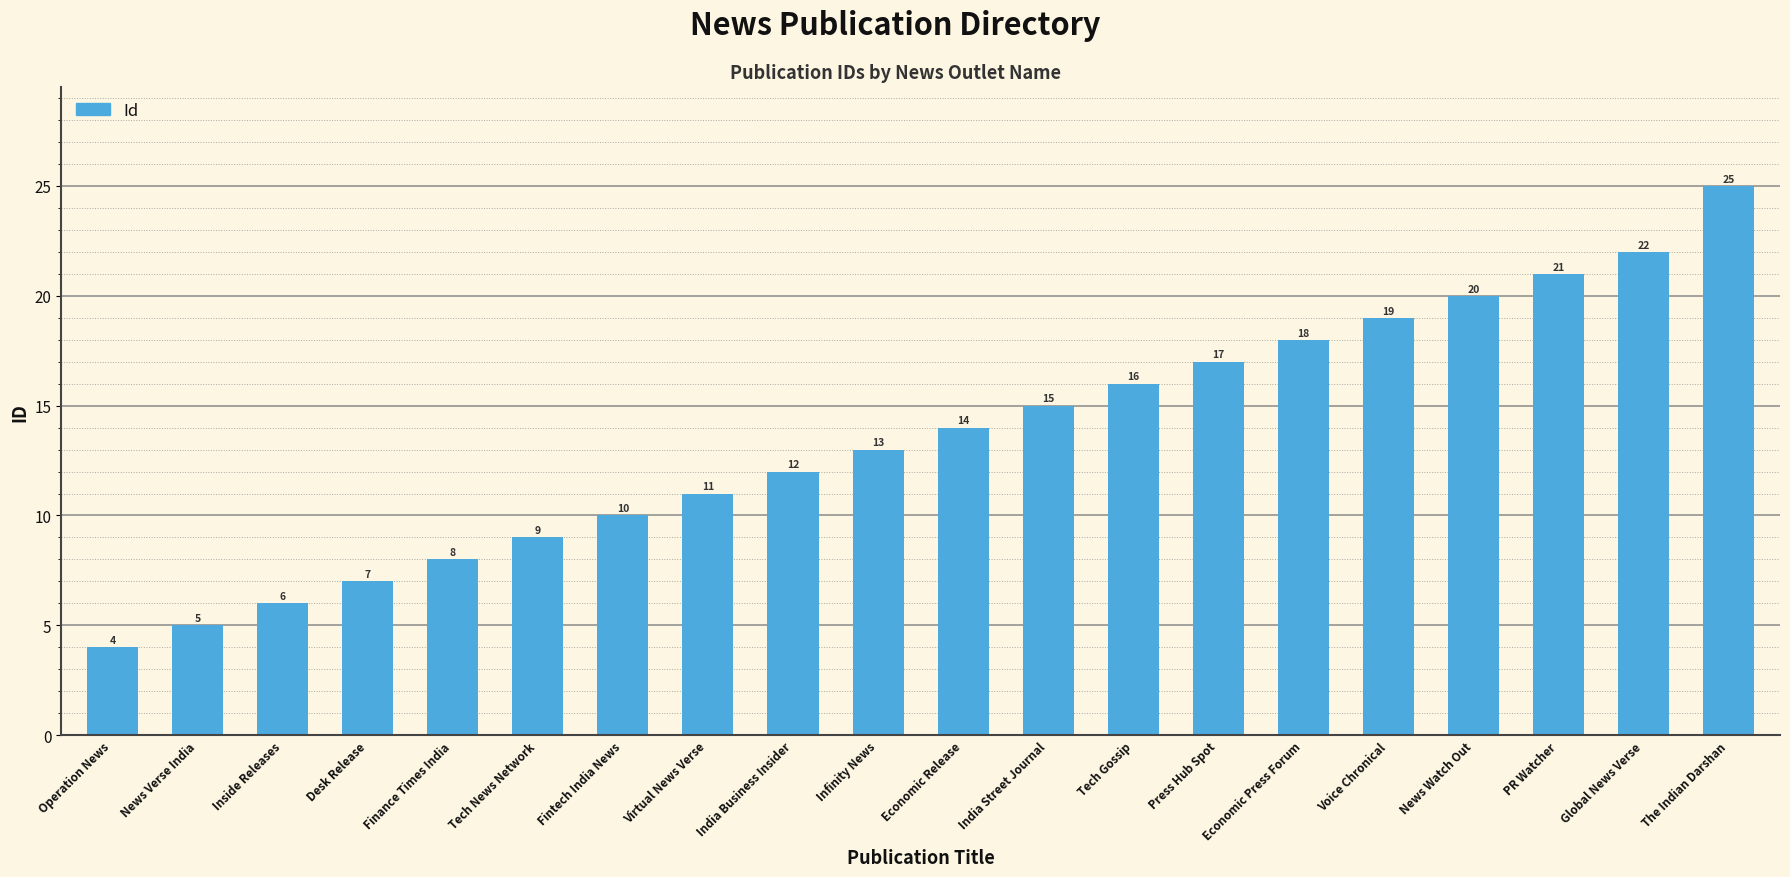

List the labels in order of value, smallest first.

Operation News, News Verse India, Inside Releases, Desk Release, Finance Times India, Tech News Network, Fintech India News, Virtual News Verse, India Business Insider, Infinity News, Economic Release, India Street Journal, Tech Gossip, Press Hub Spot, Economic Press Forum, Voice Chronical, News Watch Out, PR Watcher, Global News Verse, The Indian Darshan